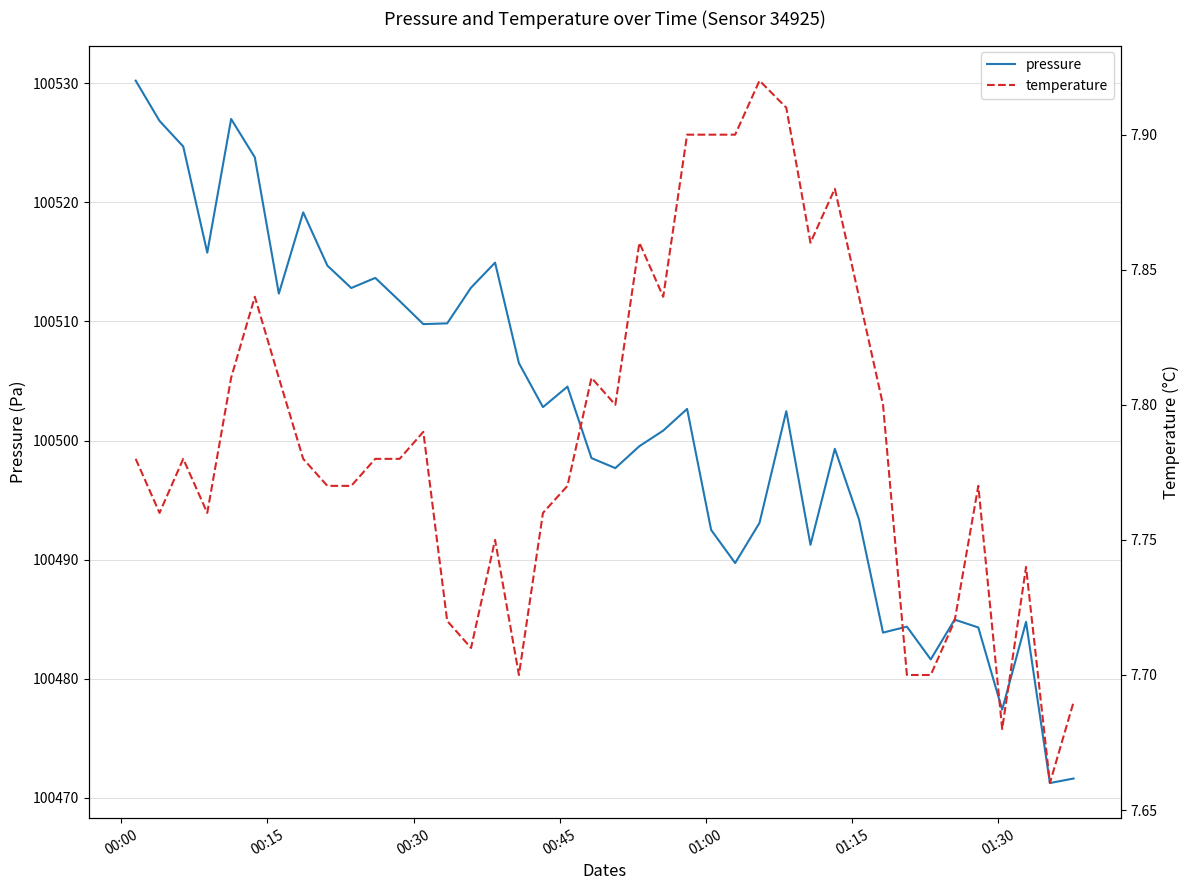

True or false: pressure and temperature cross at least once.

False